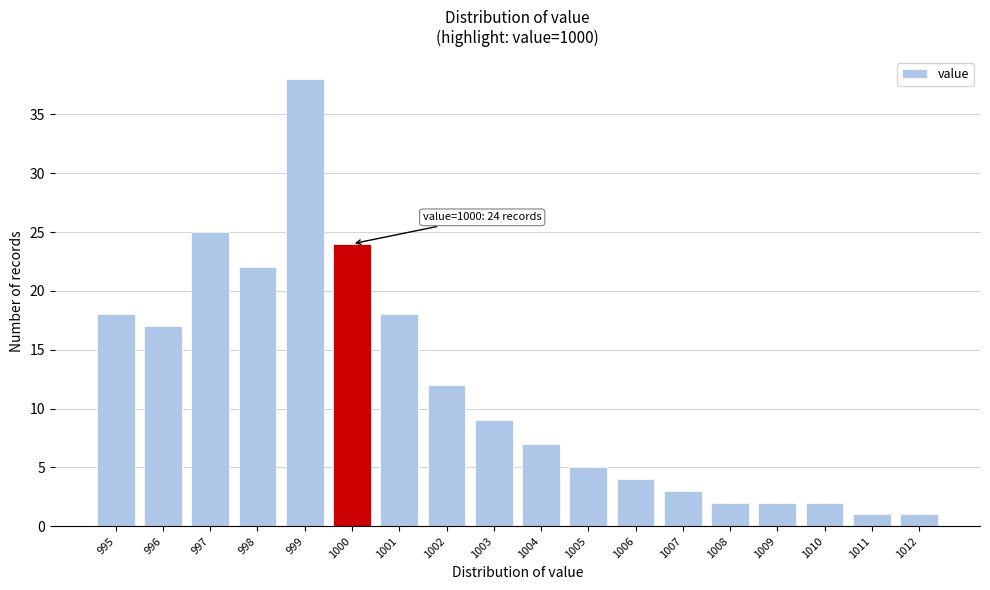

Reading left to right, what are all the values shown in this chart?

18	17	25	22	38	24	18	12	9	7	5	4	3	2	2	2	1	1